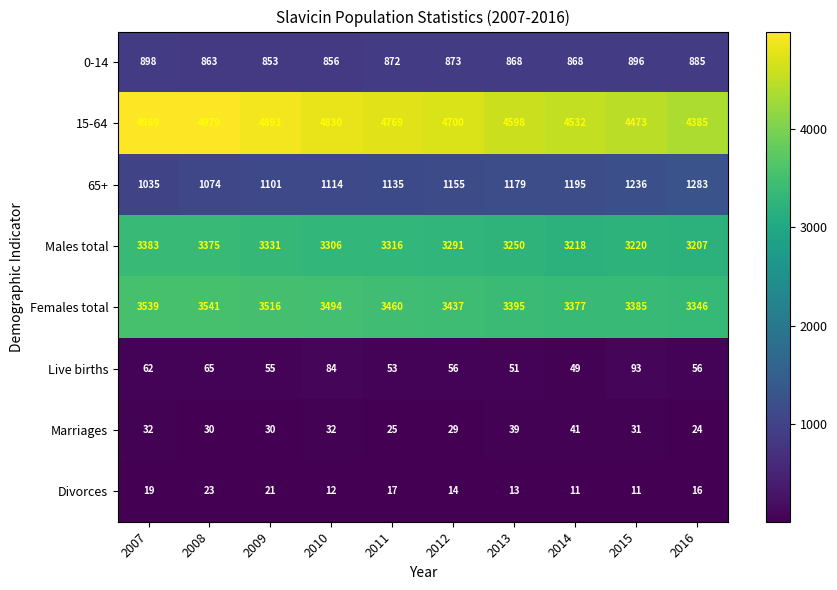

At which category is the sum across all series the highest?

2007